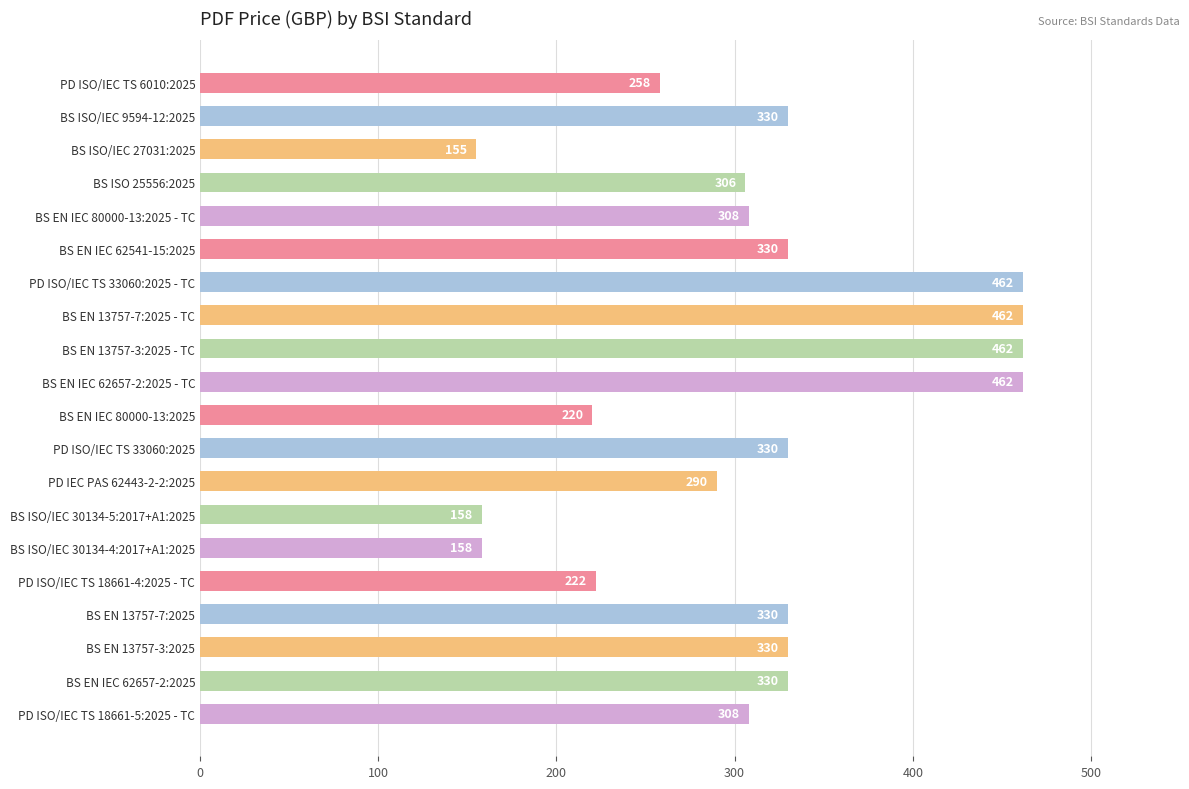

What value does the data have at PD ISO/IEC TS 18661-5:2025 - TC, to the nearest 50?

300